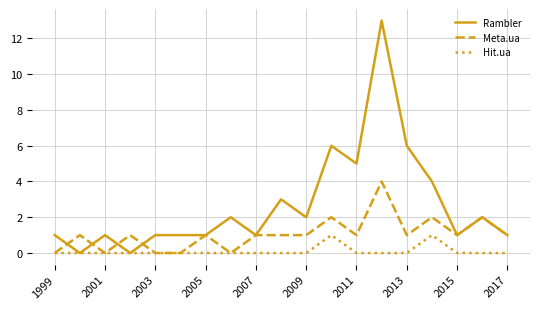

Which series has the widest spread of values?

Rambler